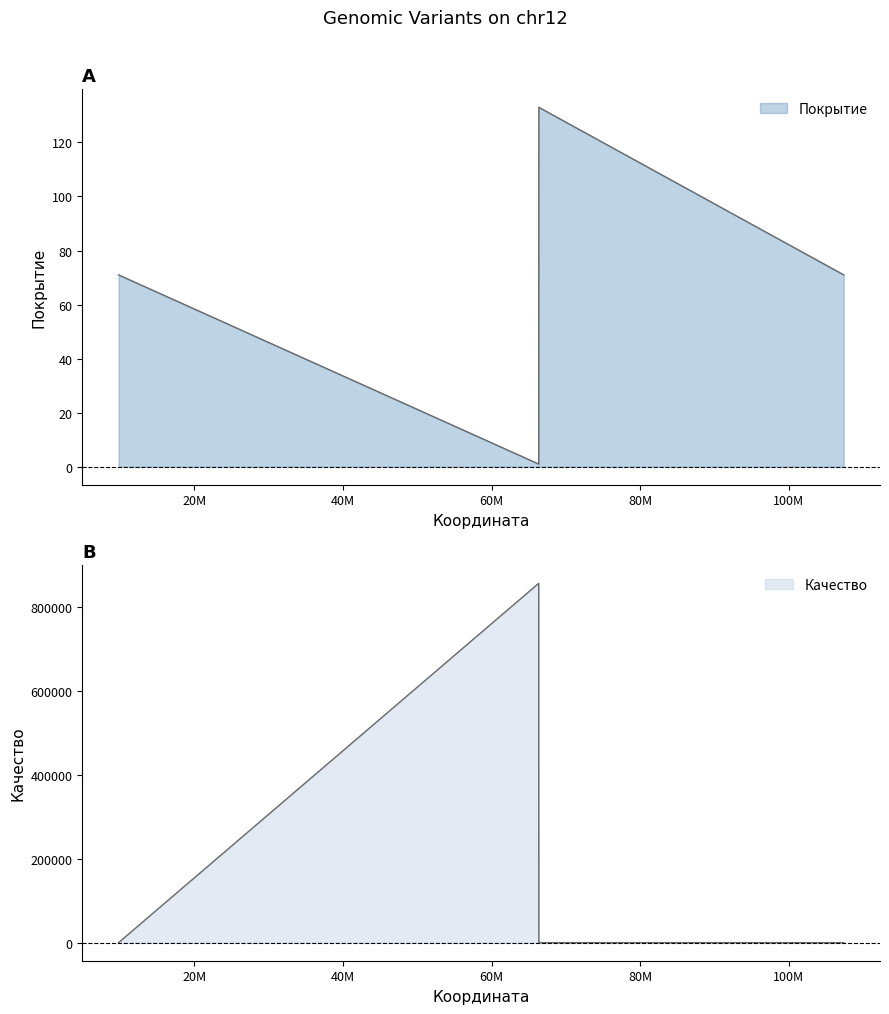

What are all the series names shown in the legend?

Покрытие, Качество